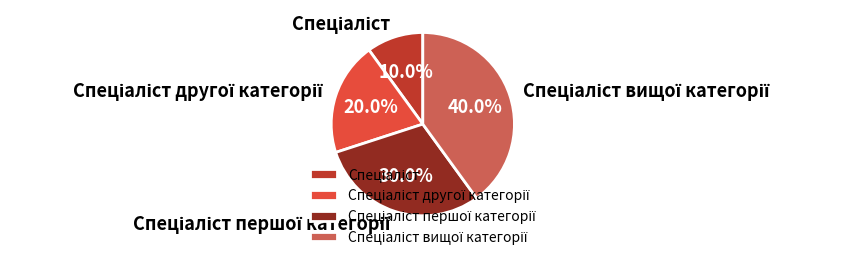

Is there a majority slice in this chart?

No